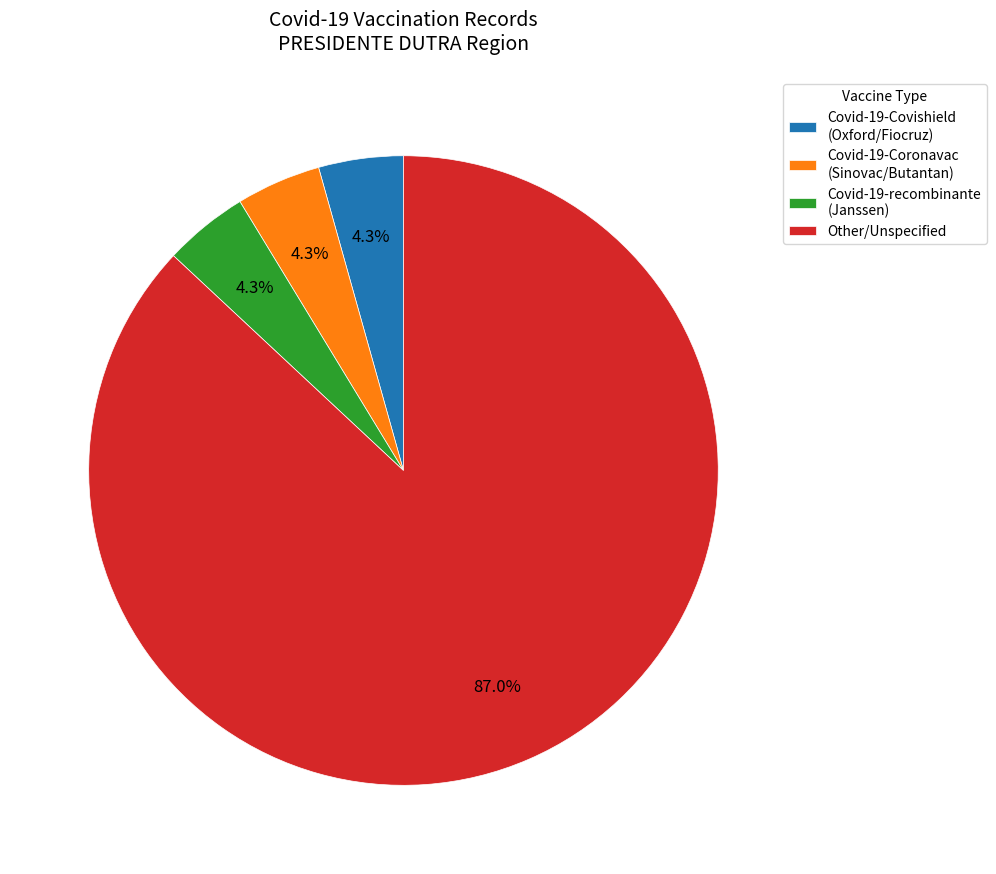

Which has a higher value, Covid-19-Covishield (Oxford/Fiocruz) or Other/Unspecified?

Other/Unspecified